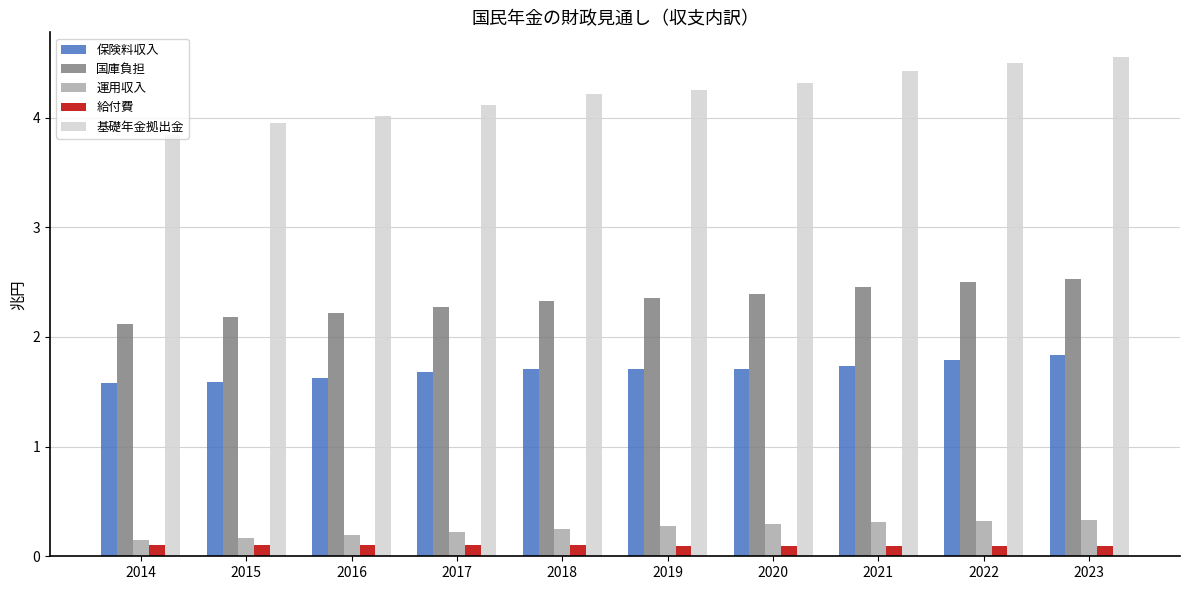

Count the number of data series in this chart.

5